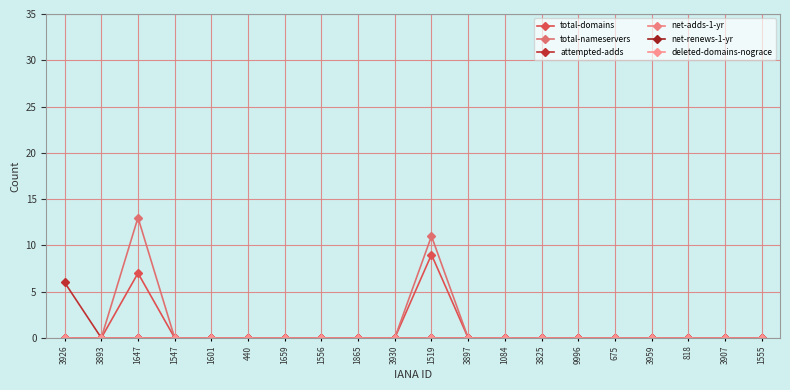

What is the greatest value displayed?

13